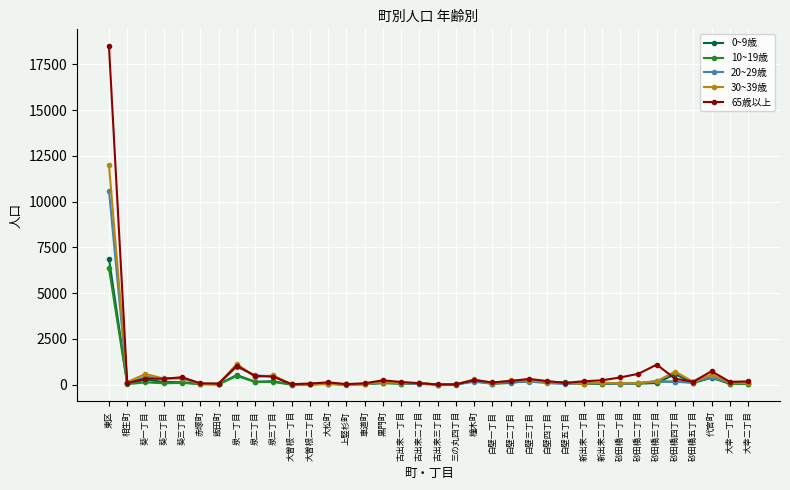

What is the difference between the maximum and minimum values in the 0~9歳 series?

6889